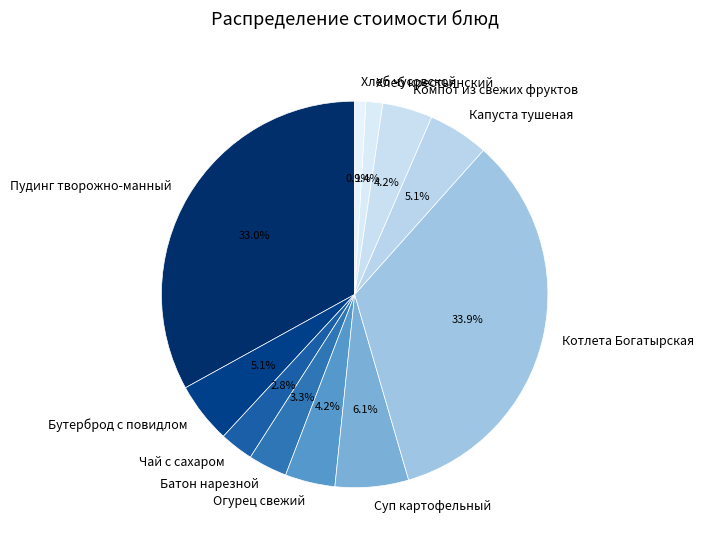

How many segments does this pie chart have?

11